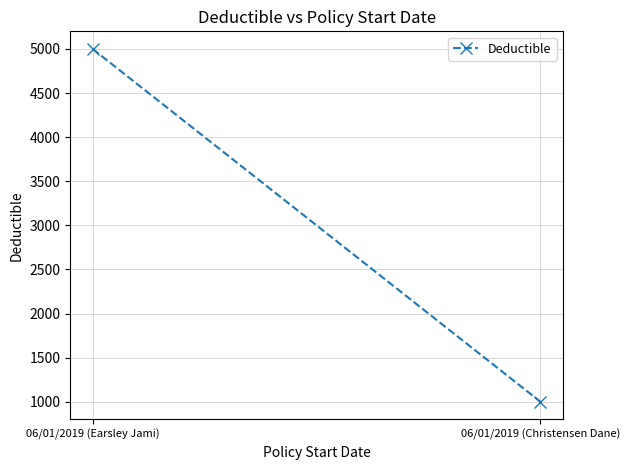

What is the ratio of the value at 06/01/2019 (Earsley Jami) to the value at 06/01/2019 (Christensen Dane)?

5.0